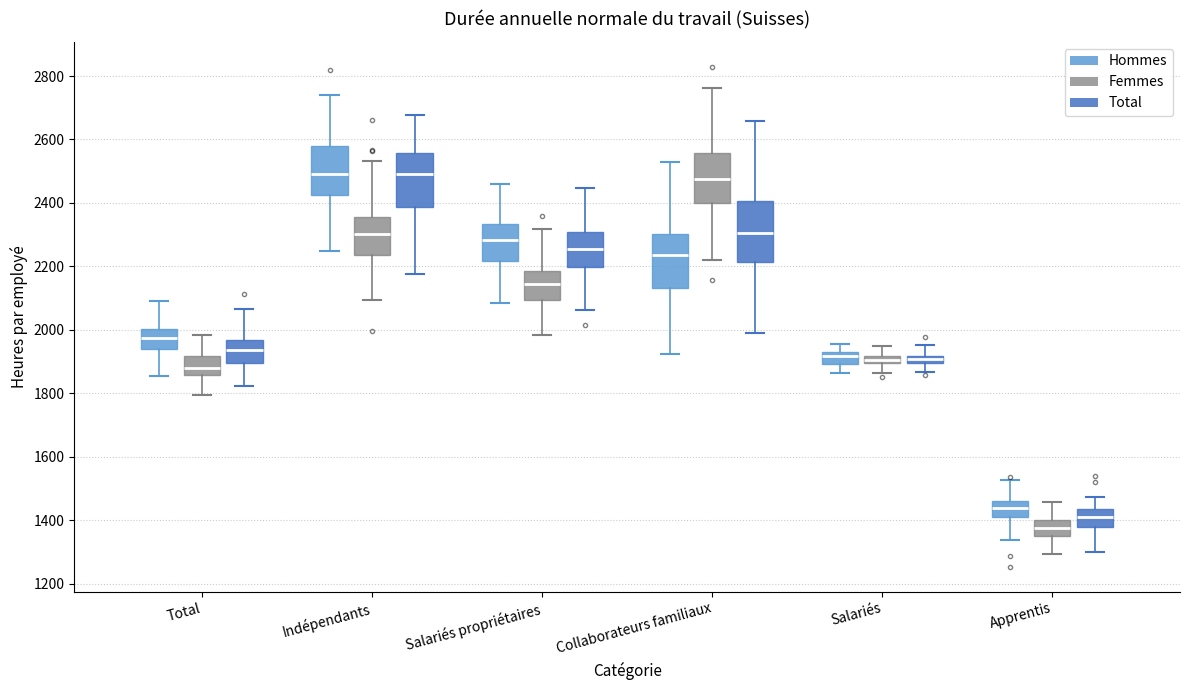

Where does the upper whisker of the box for Apprentis (Femmes) end on the y-axis? The values are not printed on the chart, so give them approximately, as read against the axis.

1460